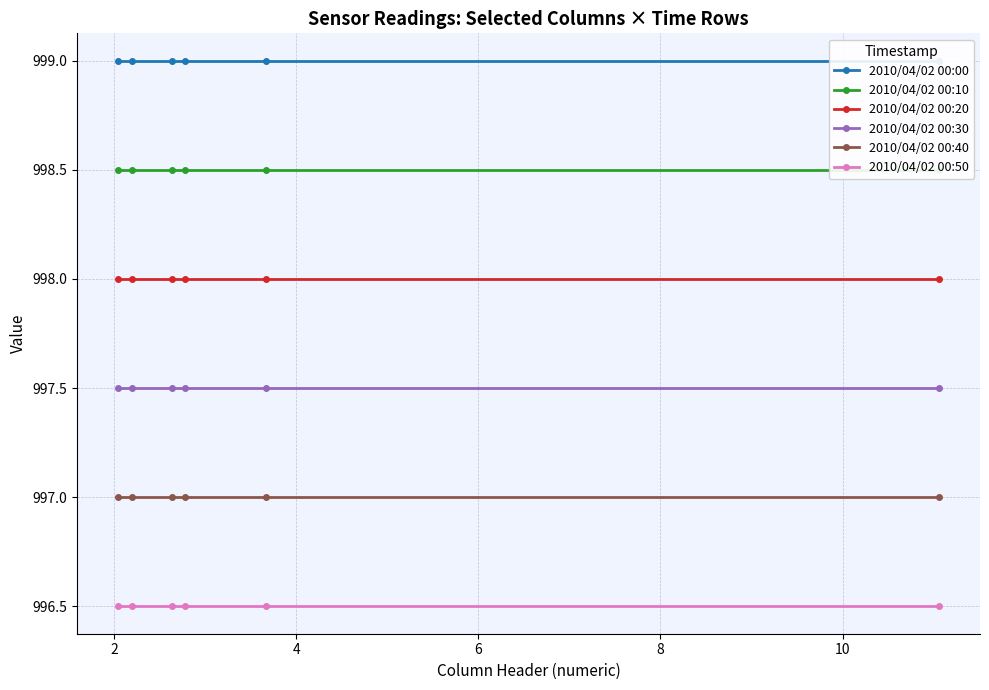

True or false: 2010/04/02 00:40 has more than 0 points higher than both neighbors.

False